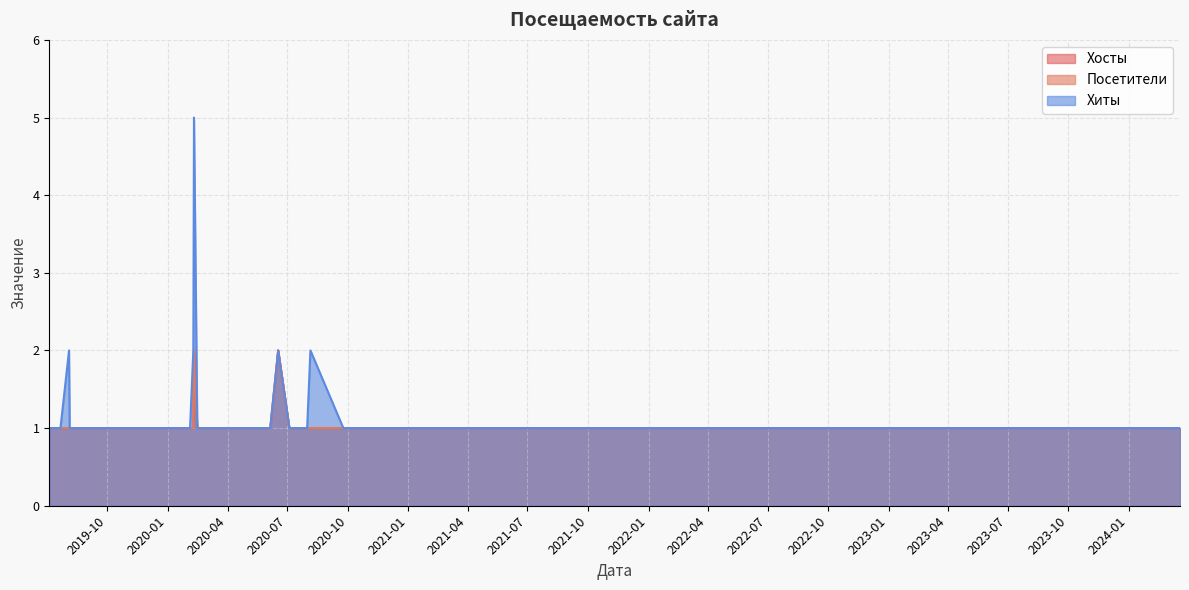

Does the chart display data point markers on the line(s)?

No